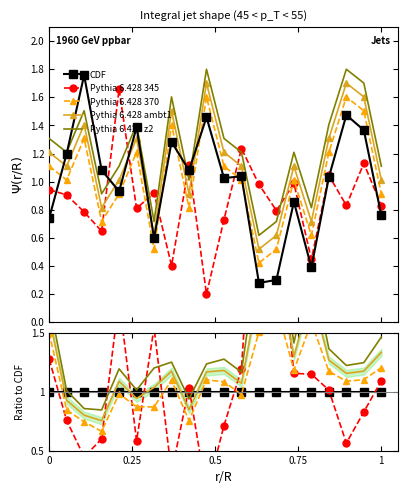

What is the spread (max minus min) of values at 0.75?

0.4